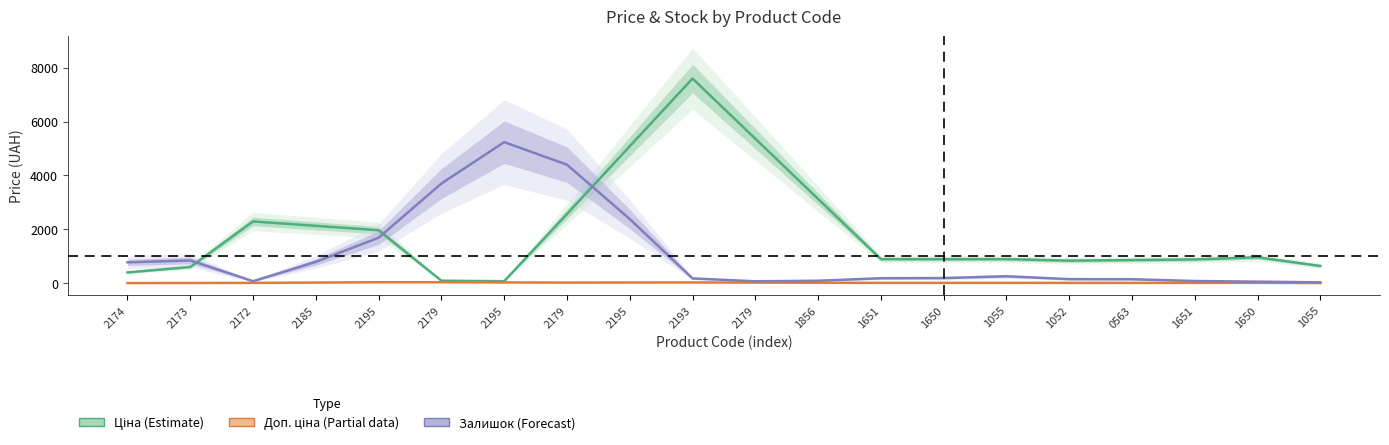

List the series in order of their overall mean, lowest first.

Доп. ціна (Partial data), Залишок (Forecast), Ціна (Estimate)